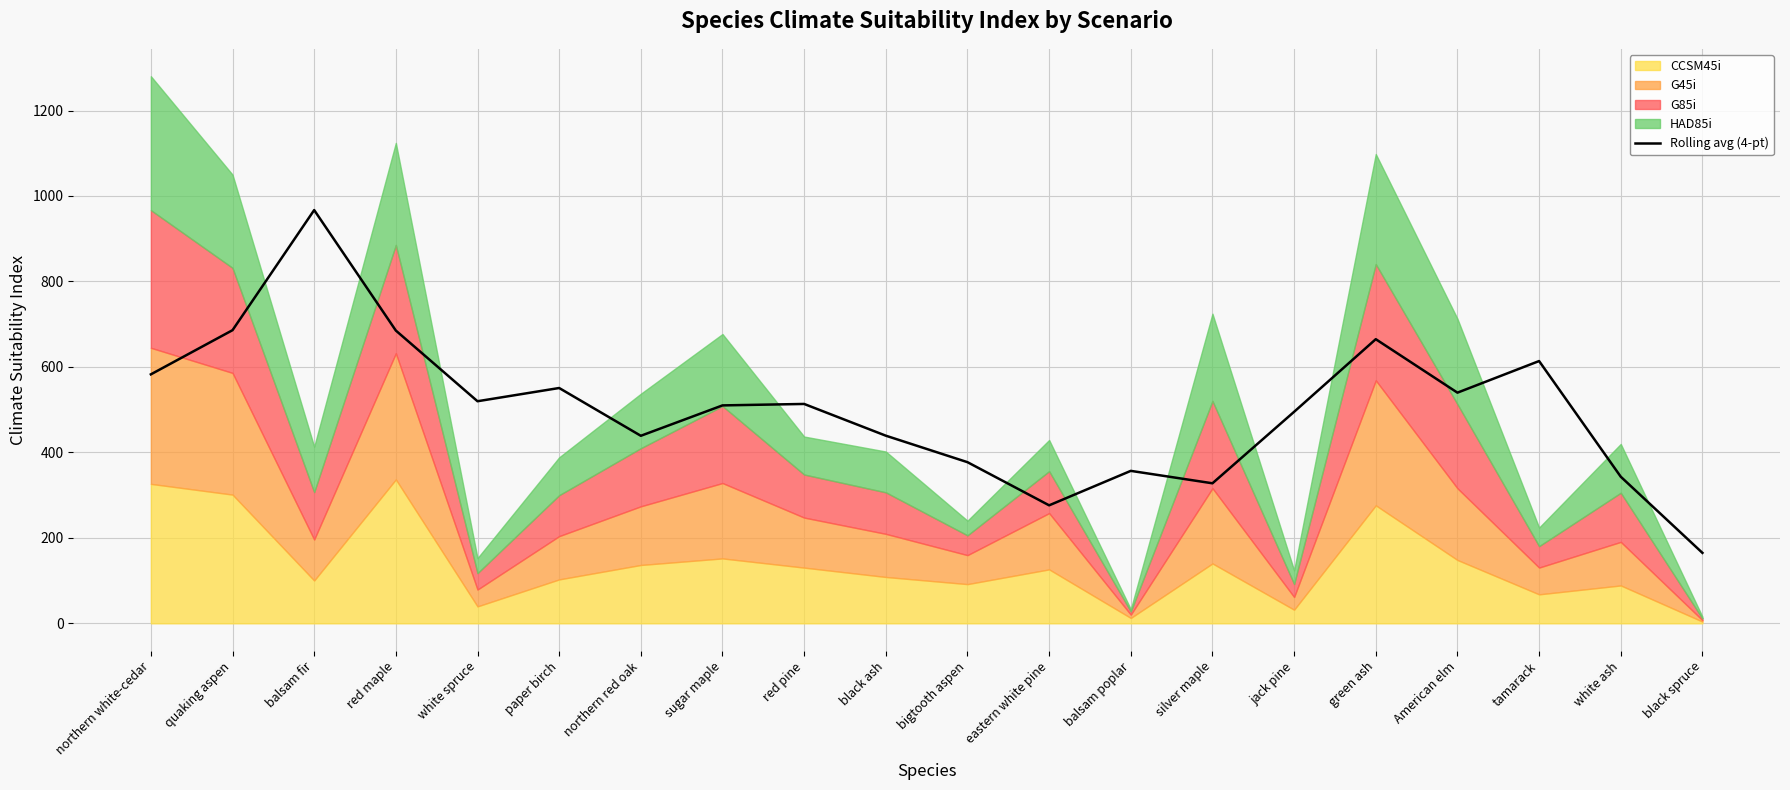

Reading left to right, what are all the values shown in this chart?

582.6	686.0	967.0	685.1	519.7	550.7	438.8	510.0	513.3	439.1	377.1	276.1	356.8	327.7	495.0	664.9	539.8	613.7	343.0	164.9